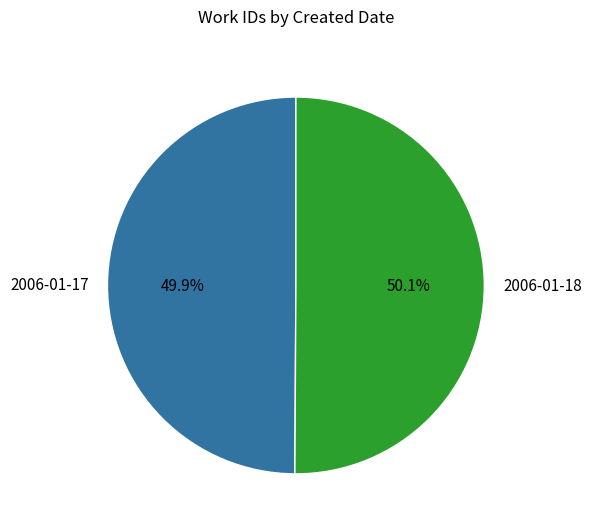

Does any single category account for the majority?

Yes